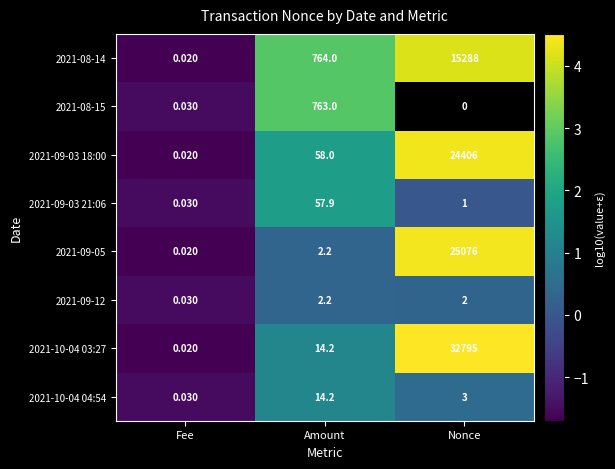

Which category has the highest value in the 2021-09-03 18:00 series?

Nonce